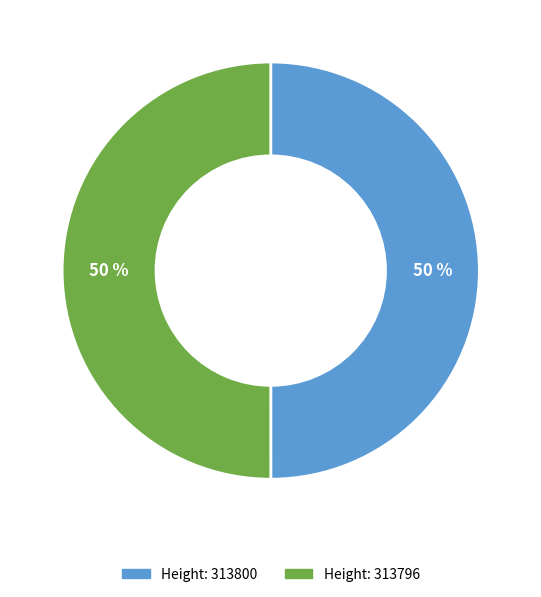

To the nearest percent, what is the average slice percentage?

50%